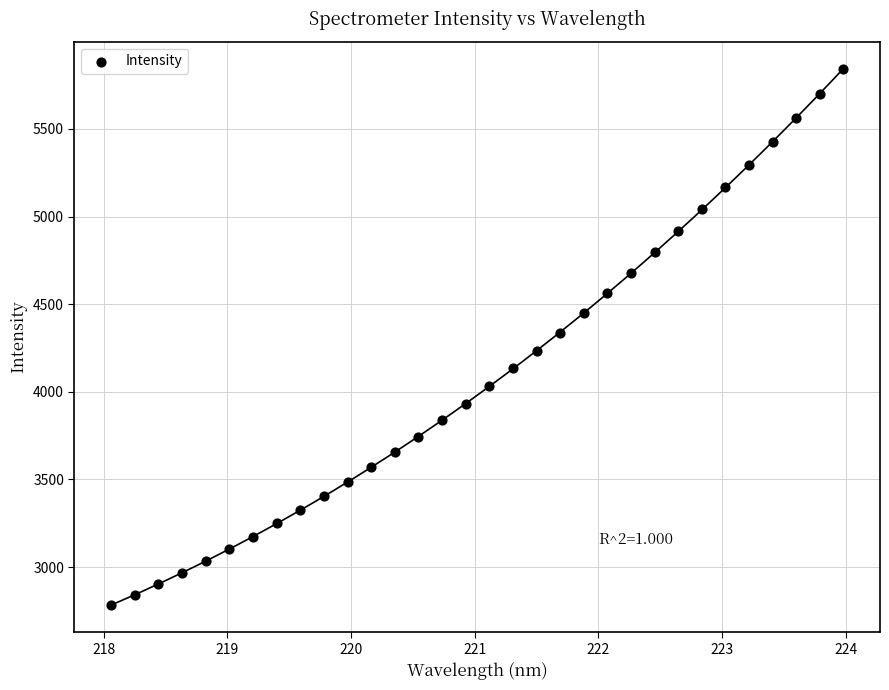

What is the range of Y values (max minus min)?

3060.4